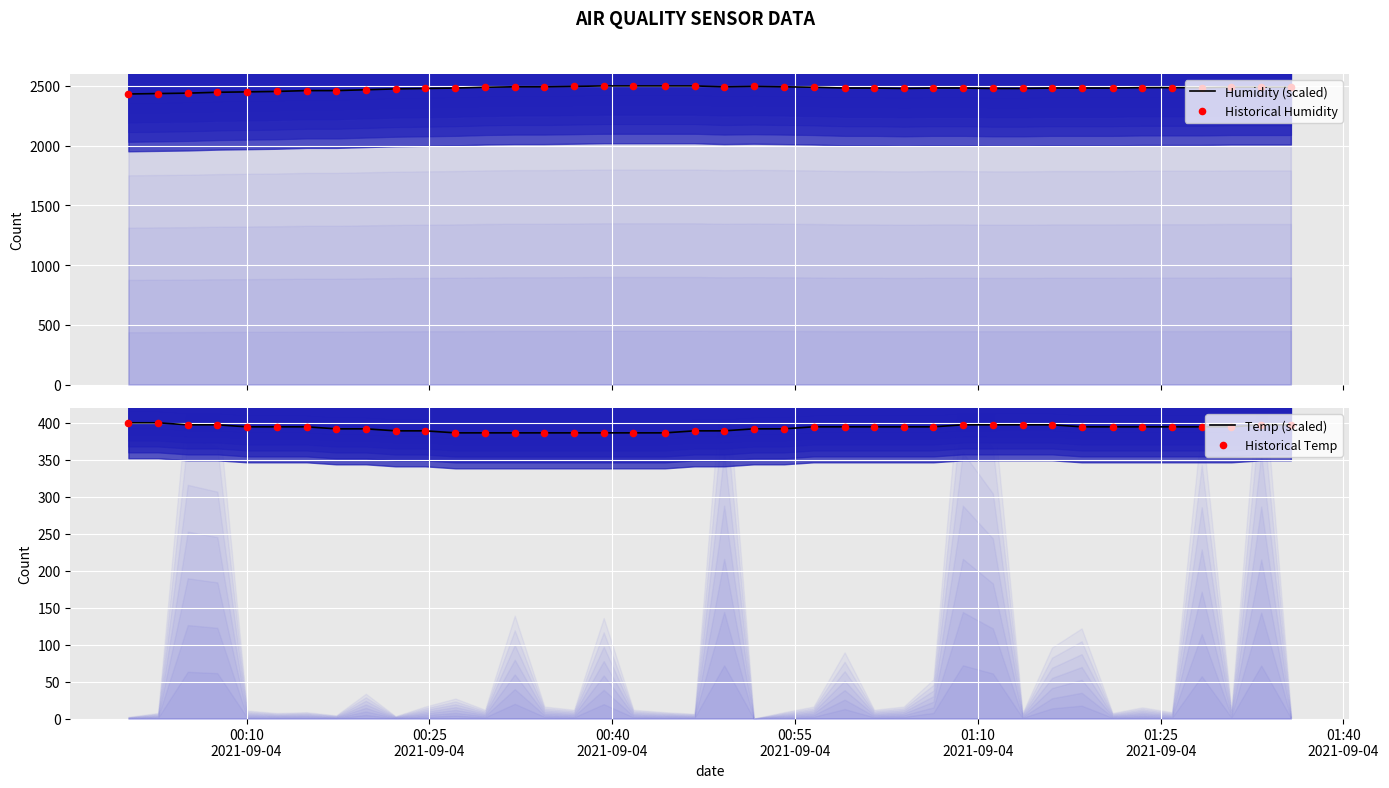

Which series has the largest total across all categories?

Humidity (scaled)